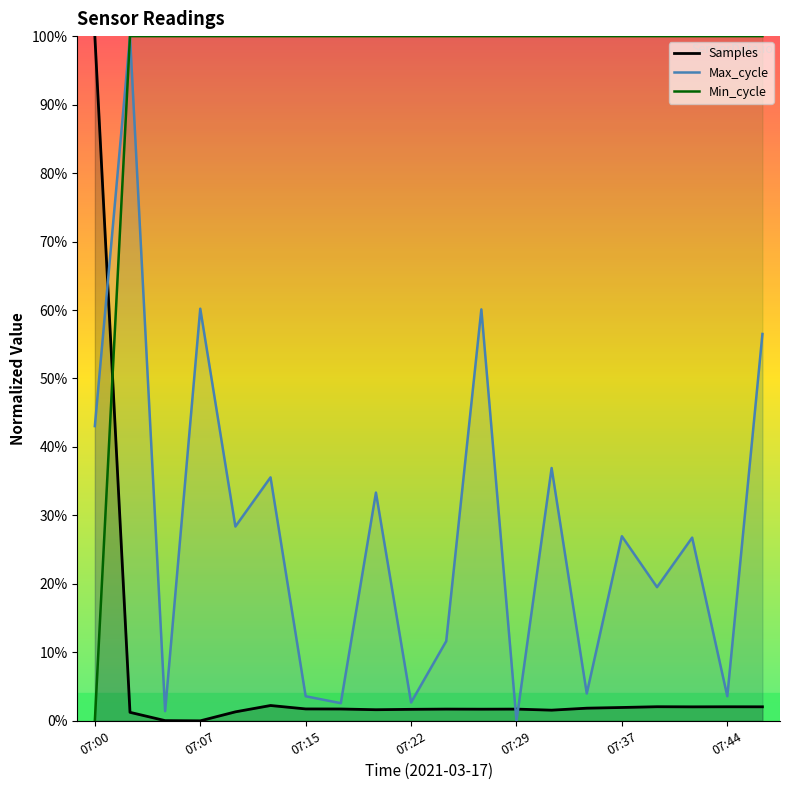

Rank the series by their average value, from highest to lowest.

Min_cycle, Max_cycle, Samples